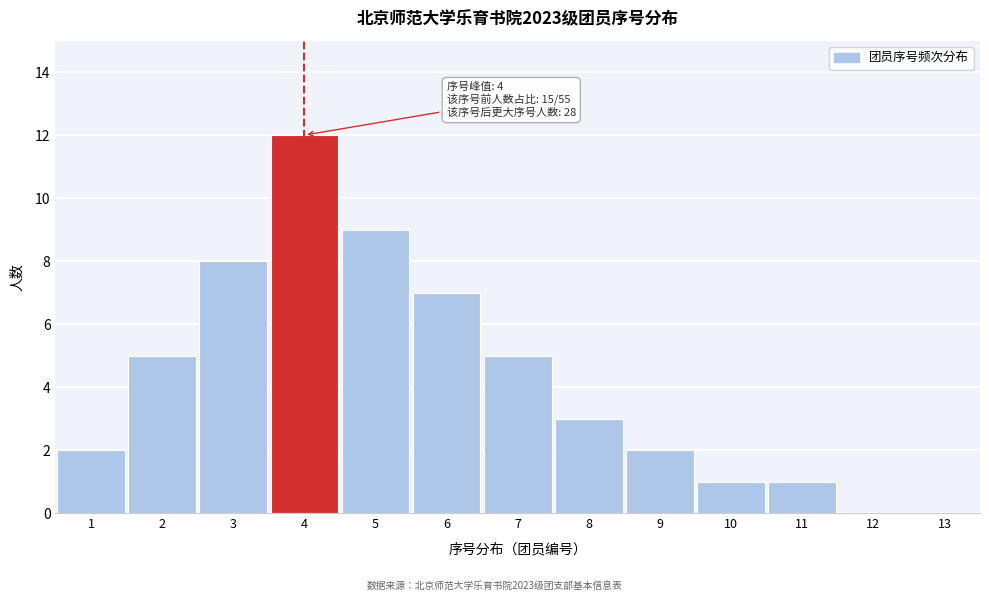

Reading left to right, extract all data points from this chart.

1=2	2=5	3=8	4=12	5=9	6=7	7=5	8=3	9=2	10=1	11=1	12=0	13=0